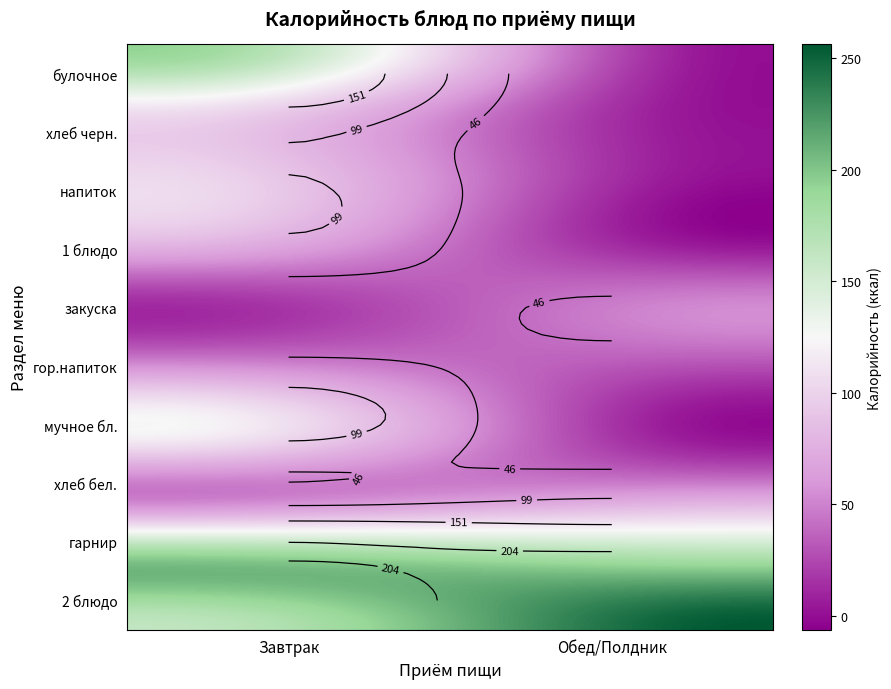

The value of хлеб бел. at 0 is 46.9. True or false?

True